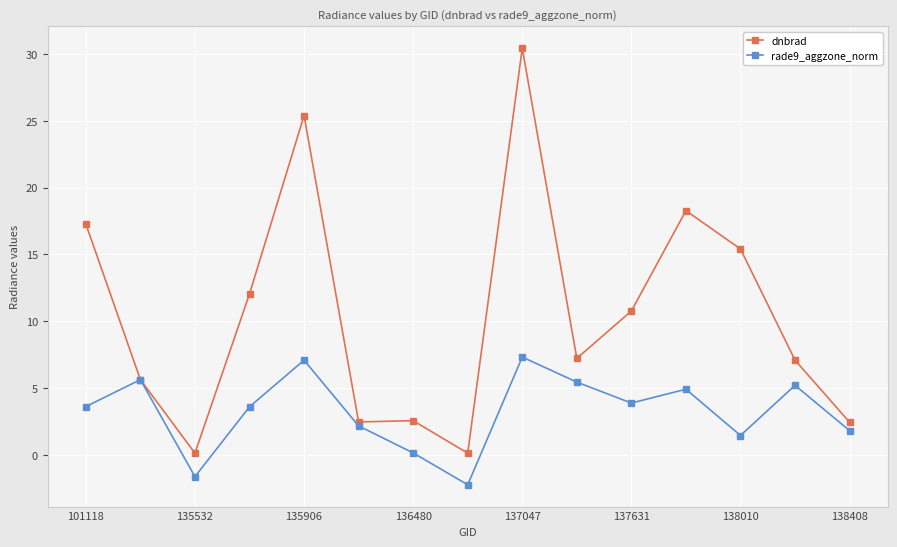

Which series has the largest total across all categories?

dnbrad